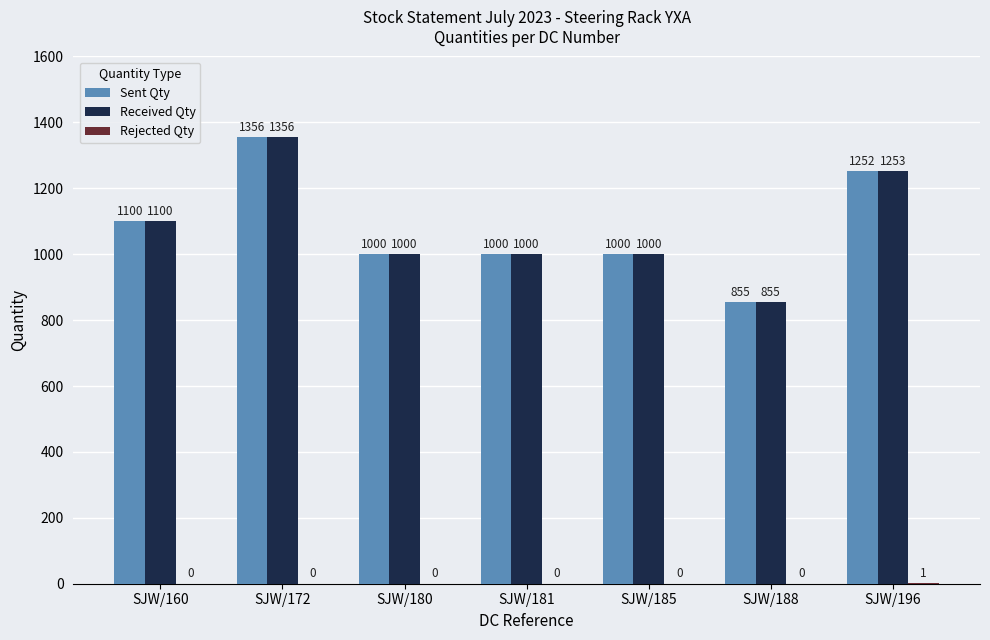

Which series has the largest total across all categories?

Received Qty